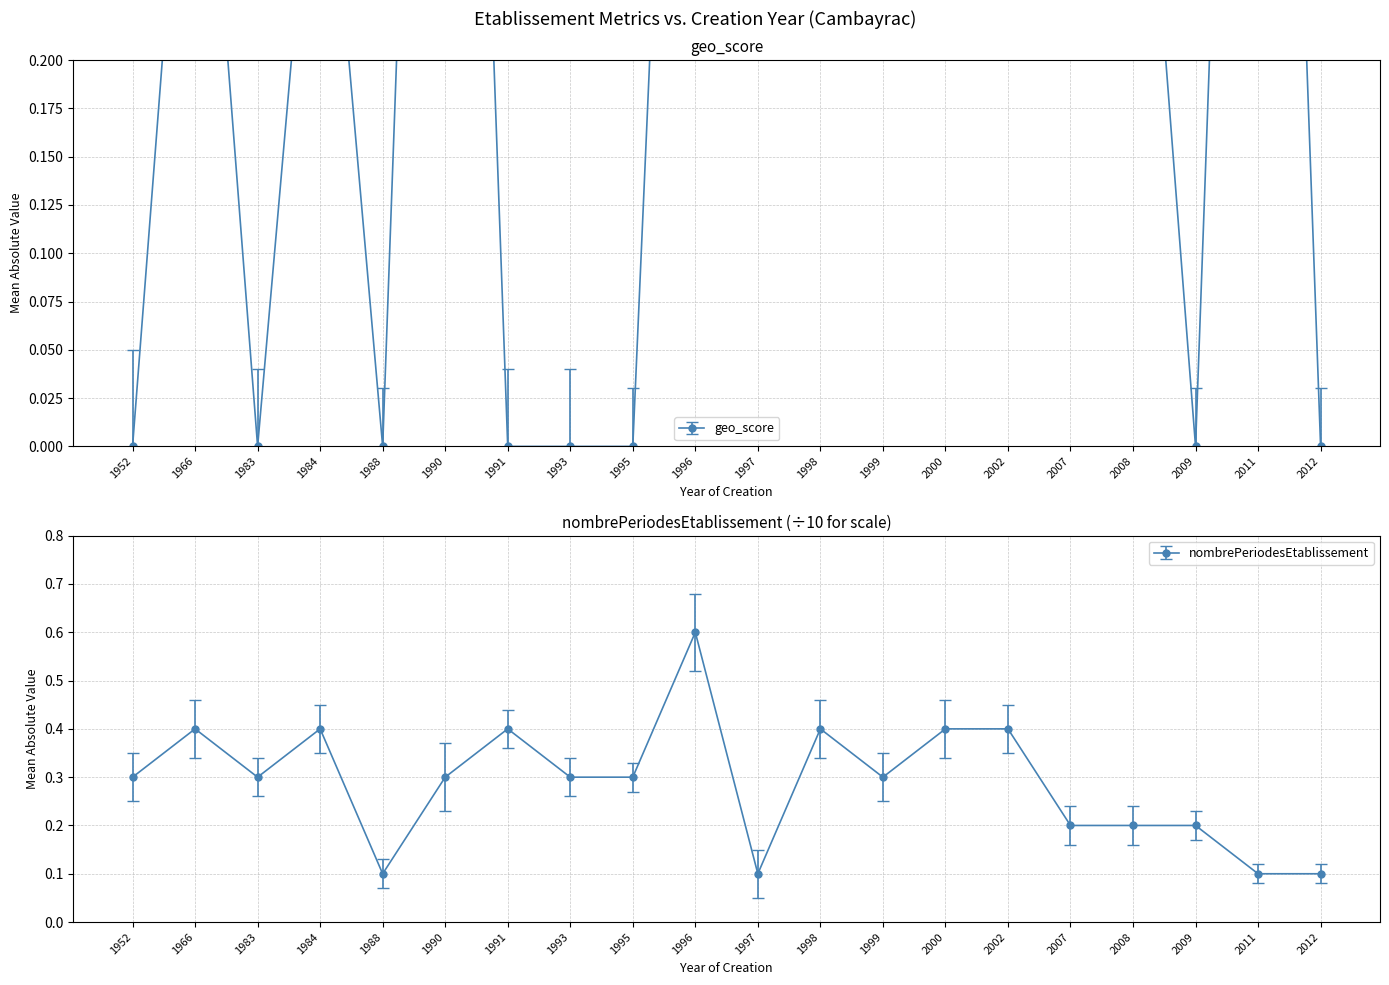

Count the number of categories in the chart.

20